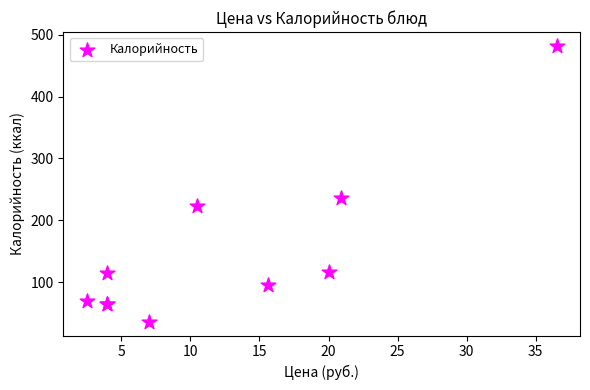

What Y value in the scatter plot is closest to 258?

236.6